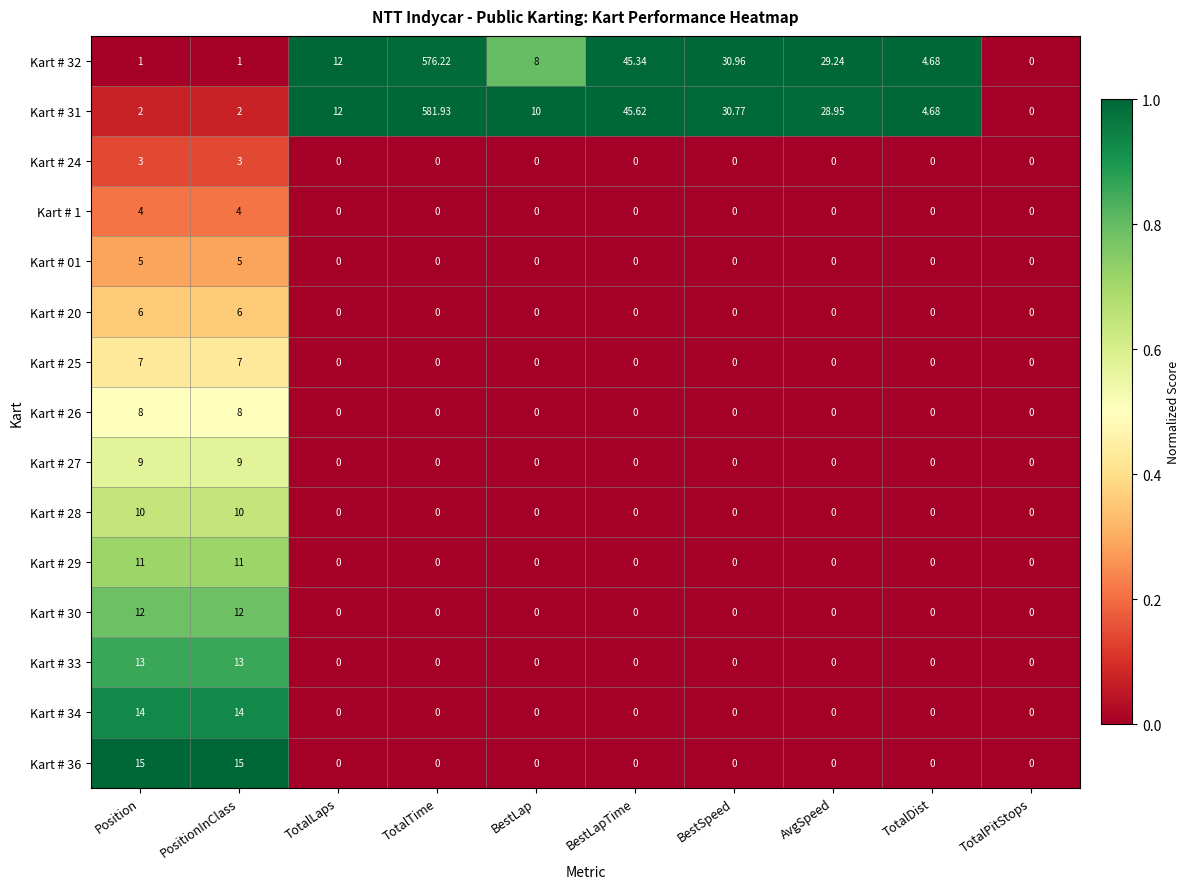

Count the number of categories in the chart.

10